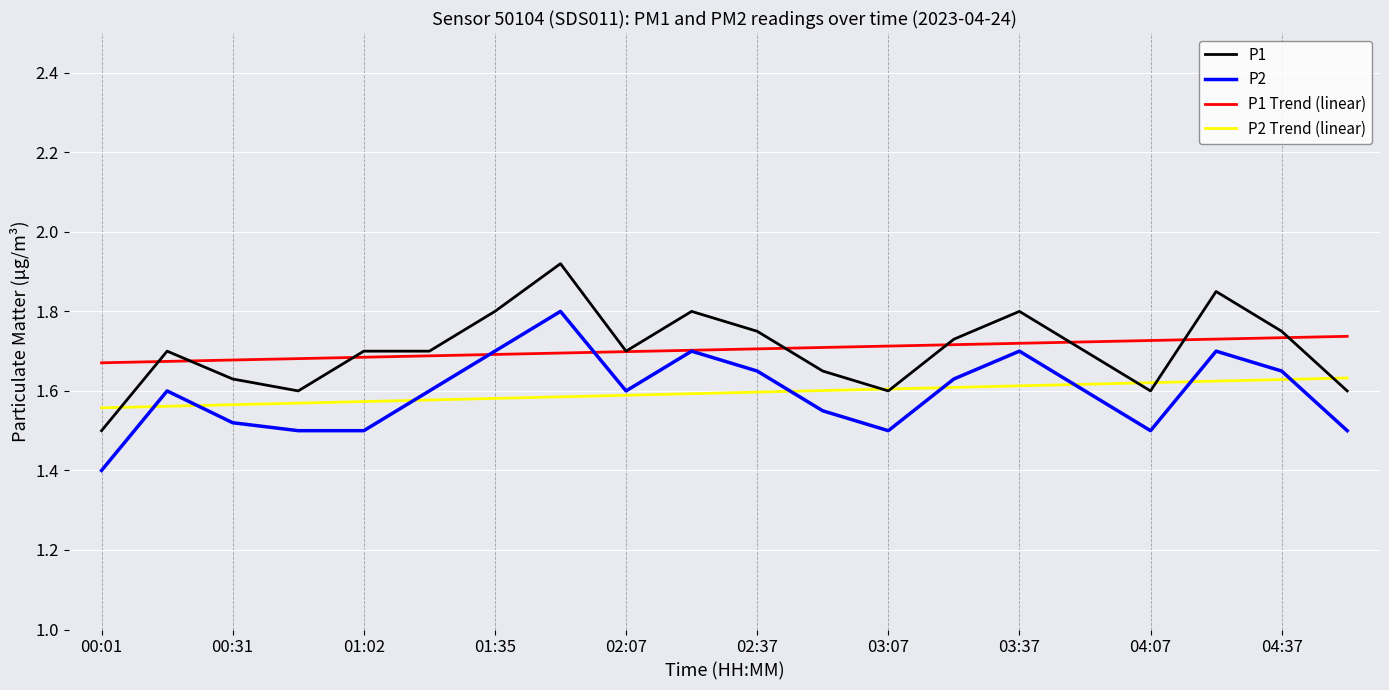

Which series has the widest spread of values?

P1